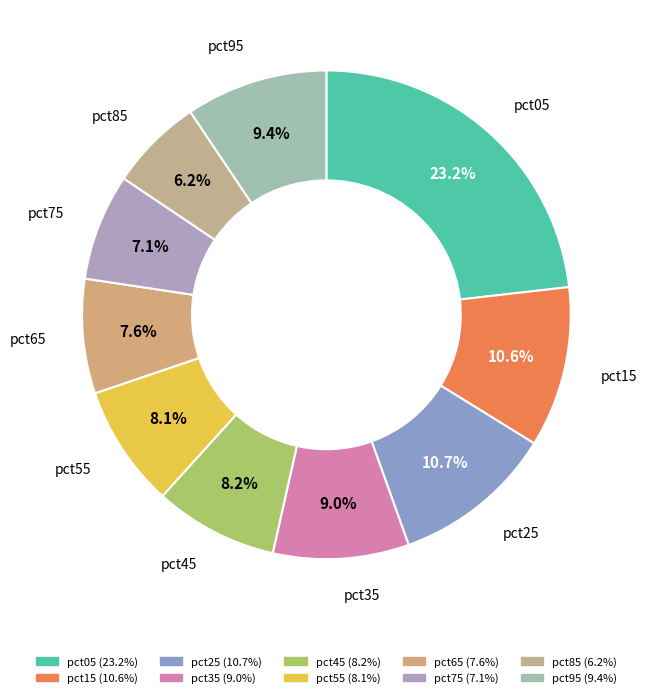

Which category has the biggest portion of the pie?

pct05